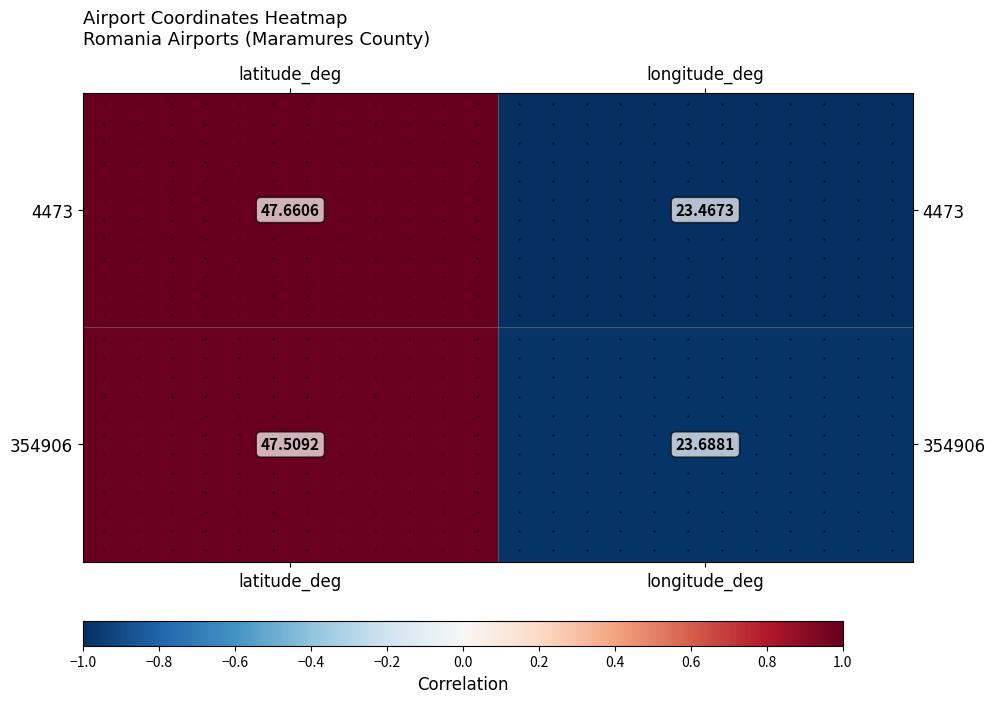

The value of 4473 at latitude_deg is 0.5. True or false?

False